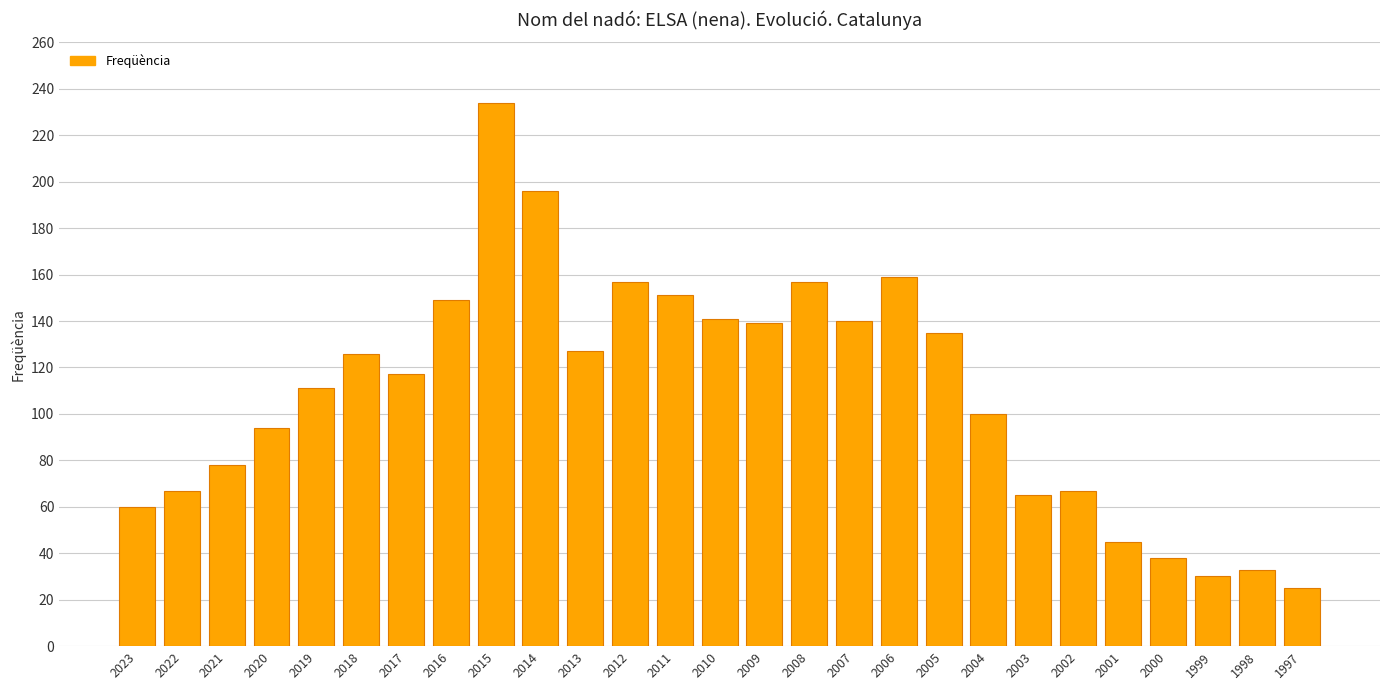

What is the average value?

109